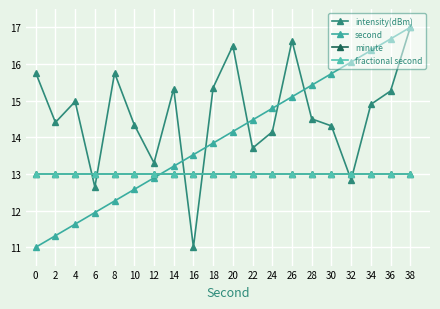

Is this an area chart (filled region under the line)?

No